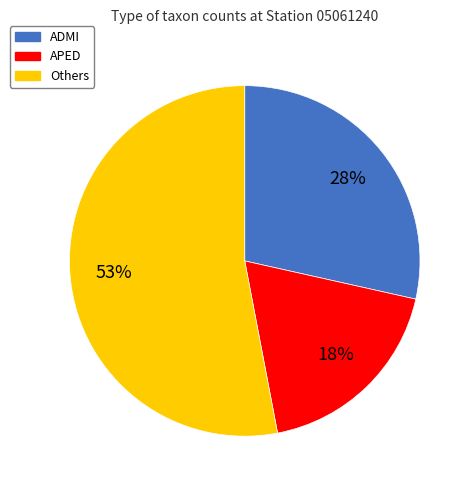

To the nearest percent, what is the difference between the Others and ADMI slice percentages?

25%